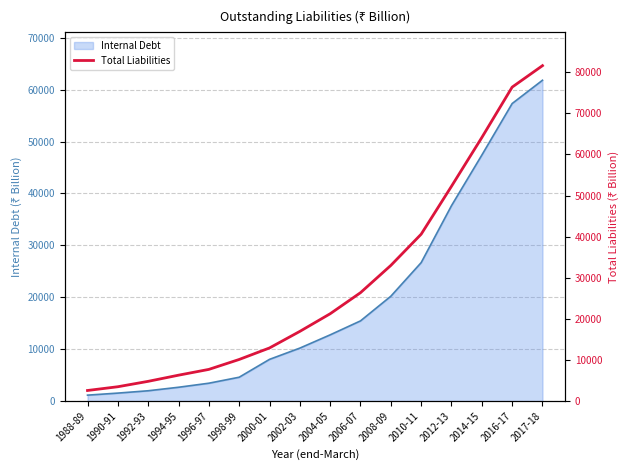

At which category does the chart reach its peak across all series?

2017-18